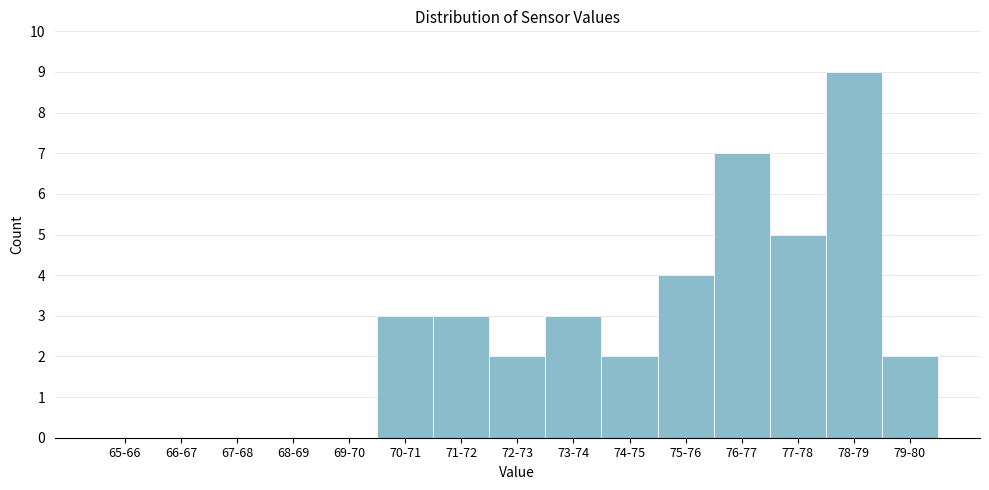

Reading right to left, extract all data points from this chart.

79-80=2	78-79=9	77-78=5	76-77=7	75-76=4	74-75=2	73-74=3	72-73=2	71-72=3	70-71=3	69-70=0	68-69=0	67-68=0	66-67=0	65-66=0